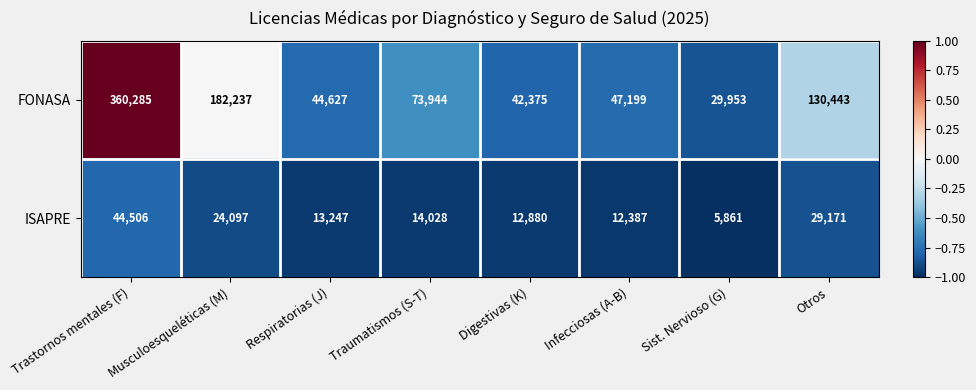

How many series are shown in this chart?

2